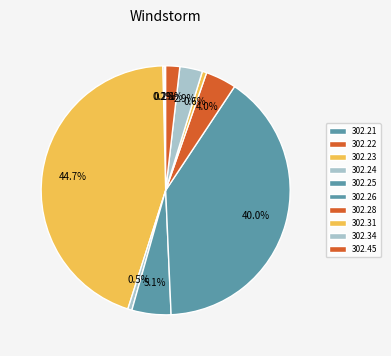

The 302.21 slice represents 1% of the pie. True or false?

False